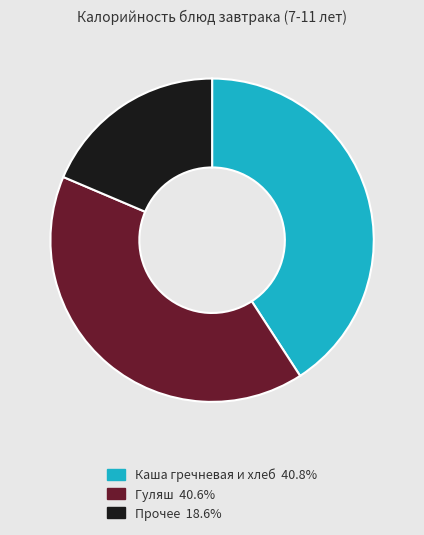

Does any single category account for the majority?

No